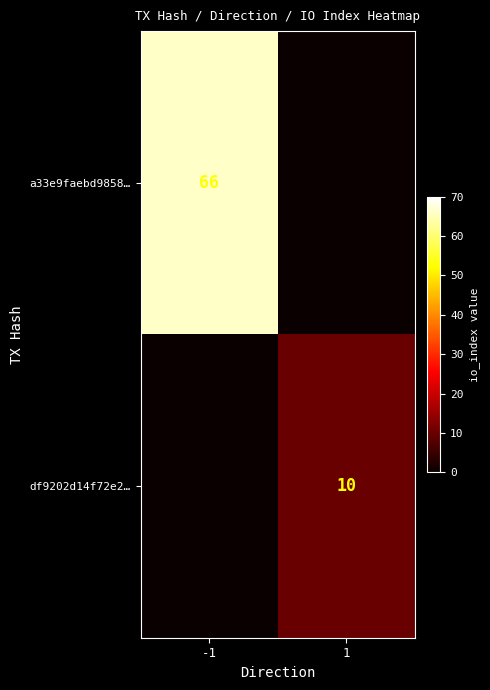

The value of a33e9faebd9858… at -1 is 38. True or false?

False